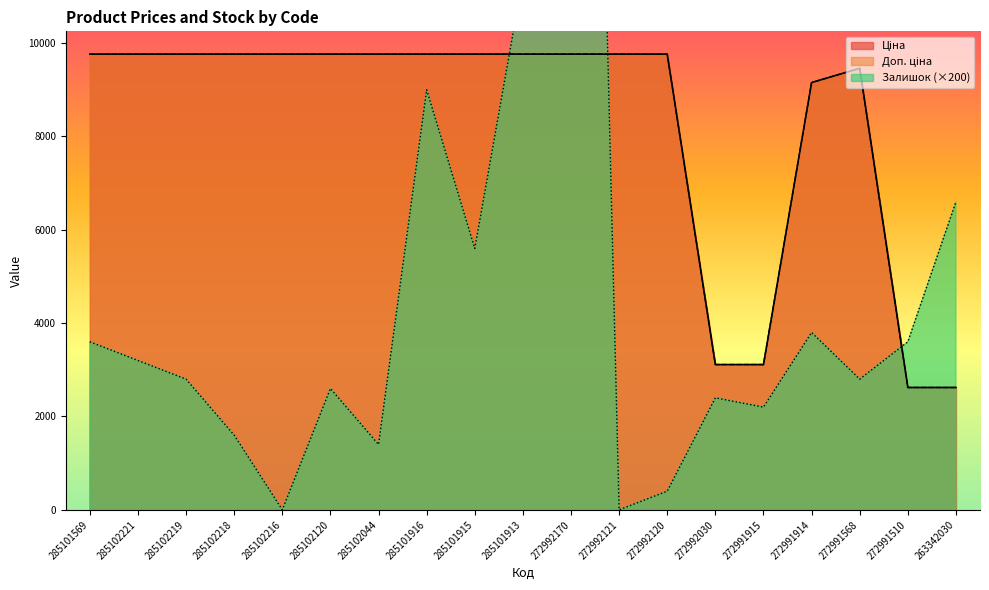

Reading left to right, extract all data points from this chart.

Ціна: 9764.4	9764.4	9764.4	9764.4	9764.4	9764.4	9764.4	9764.4	9764.4	9764.4	9764.4	9764.4	9764.4	3112.5	3112.5	9154.5	9460.9	2621.3	2621.3
Доп. ціна: 9764.4	9764.4	9764.4	9764.4	9764.4	9764.4	9764.4	9764.4	9764.4	9764.4	9764.4	9764.4	9764.4	3113.0	3113.0	9154.5	9460.9	2621.0	2621.0
Залишок: 3600.0	3200.0	2800.0	1600.0	0.0	2600.0	1400.0	9000.0	5600.0	11400.0	41400.0	0.0	400.0	2400.0	2200.0	3800.0	2800.0	3600.0	6600.0